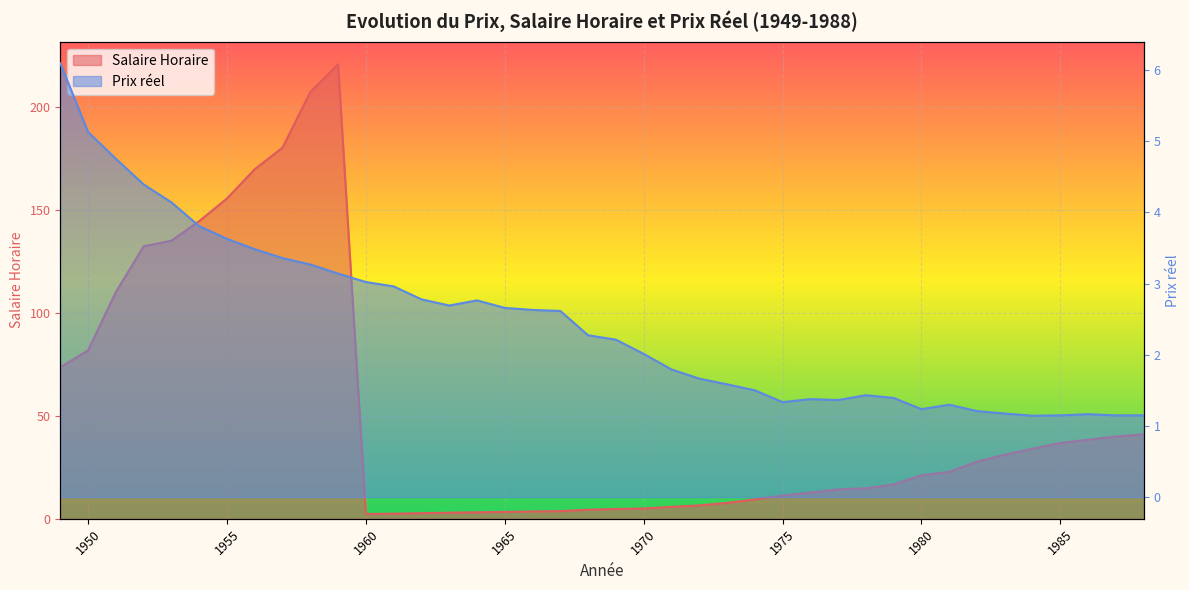

At which category does Salaire Horaire reach its first local peak?

1959